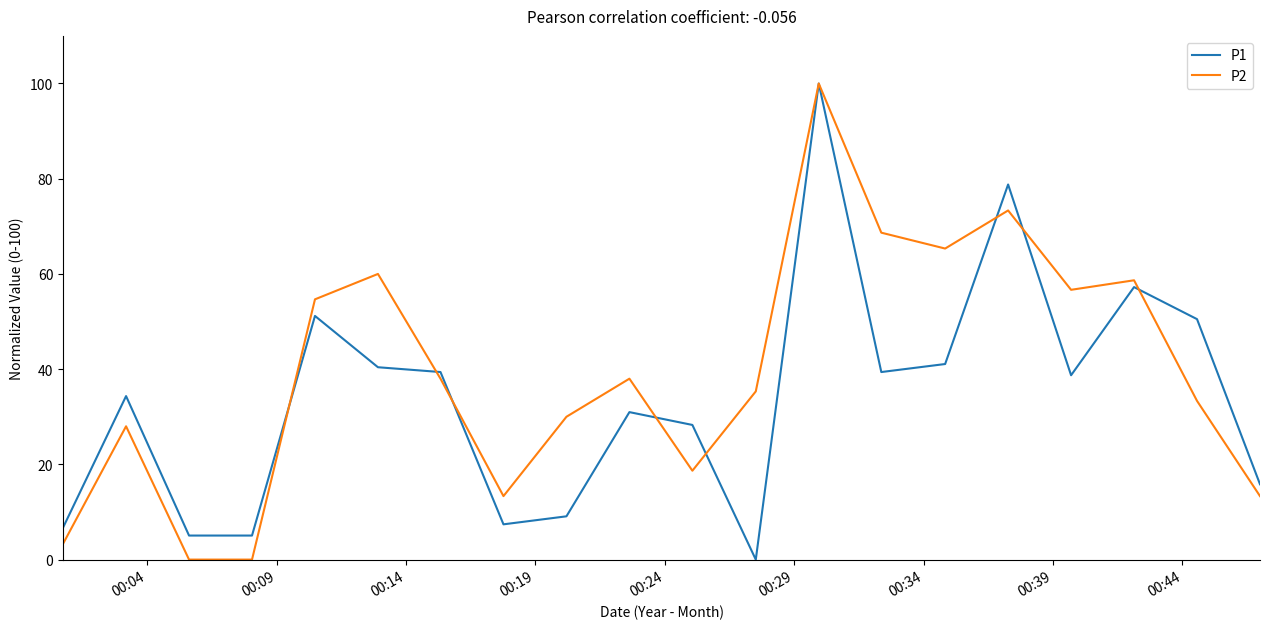

What are all the series names shown in the legend?

P1, P2